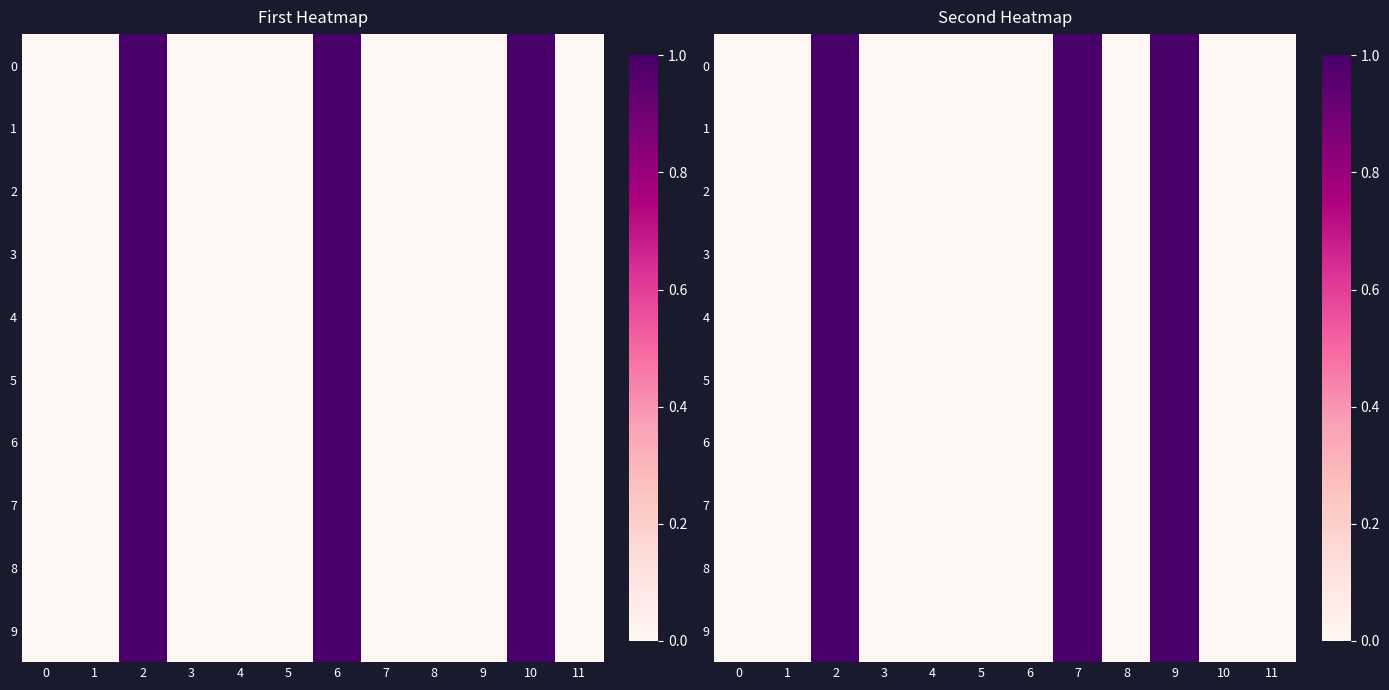

What is the sum of all 2 values?

3.0